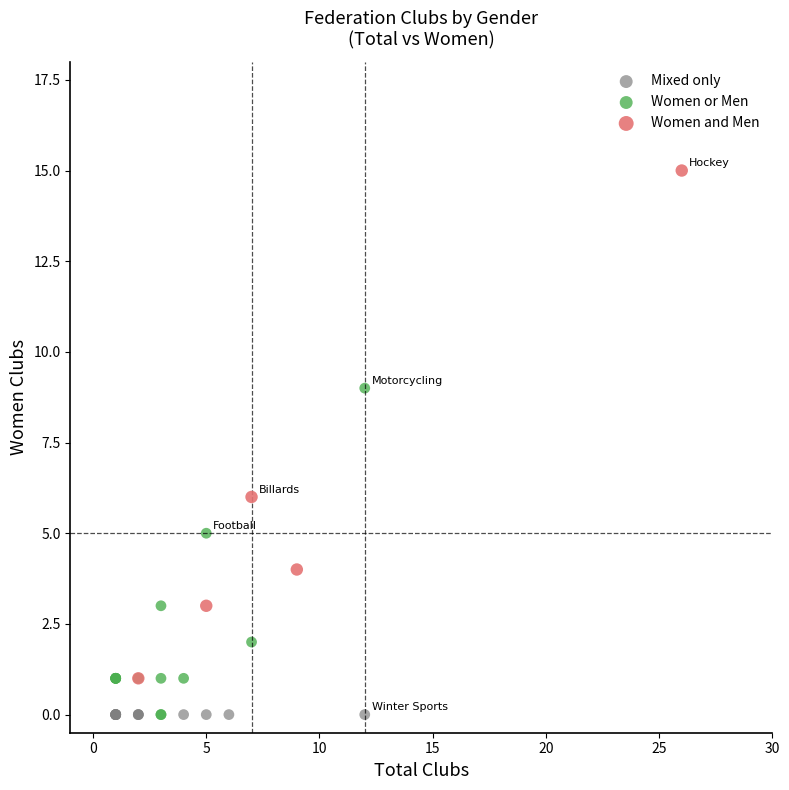

What are all the series names shown in the legend?

Mixed only, Women or Men, Women and Men